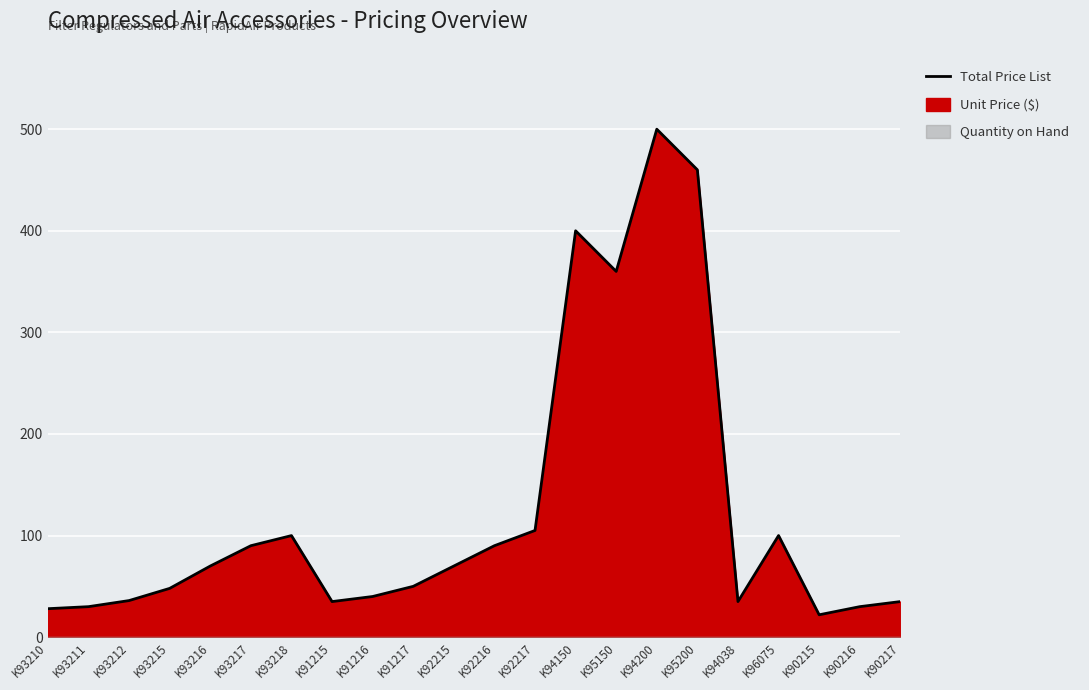

Which has a higher value, K95200 or K93216?

K95200